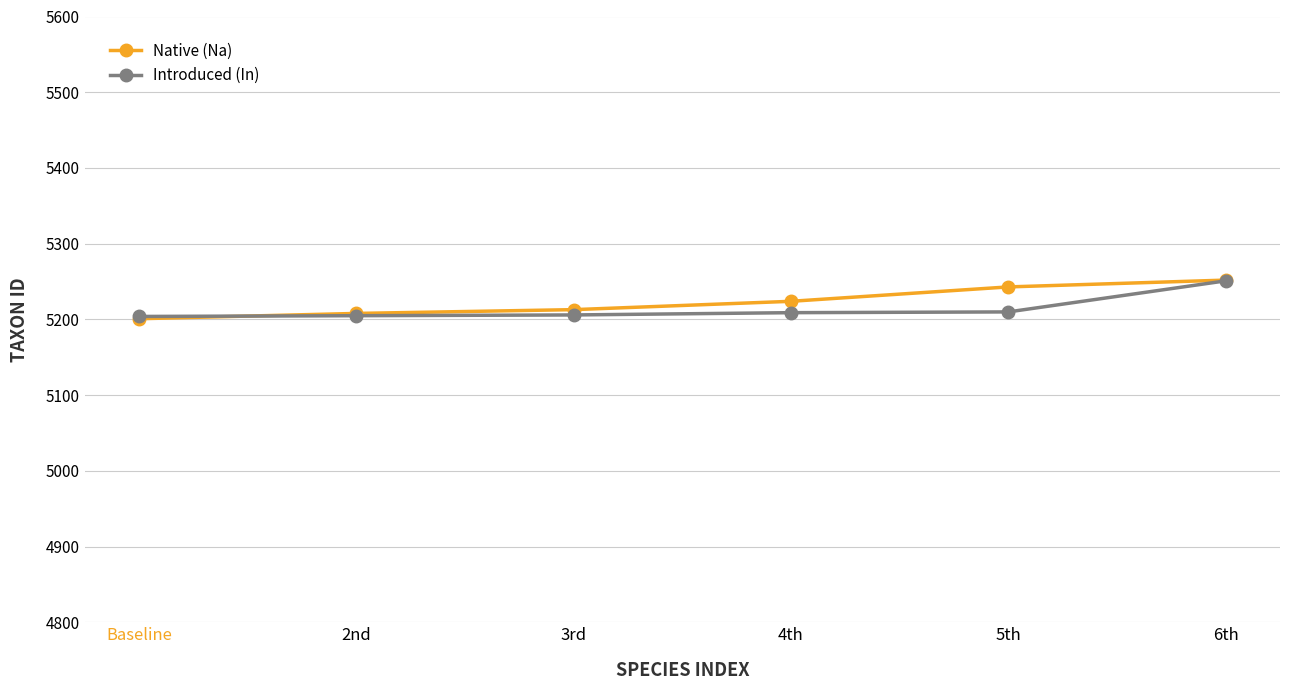

Which label corresponds to the largest value in the chart?

6th